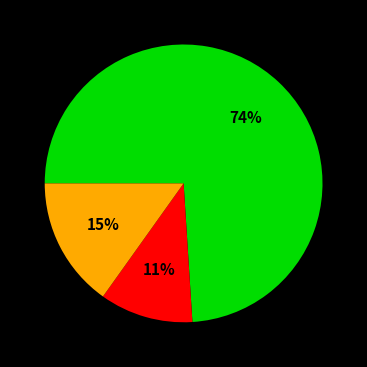

To the nearest percent, what is the average slice percentage?

33%